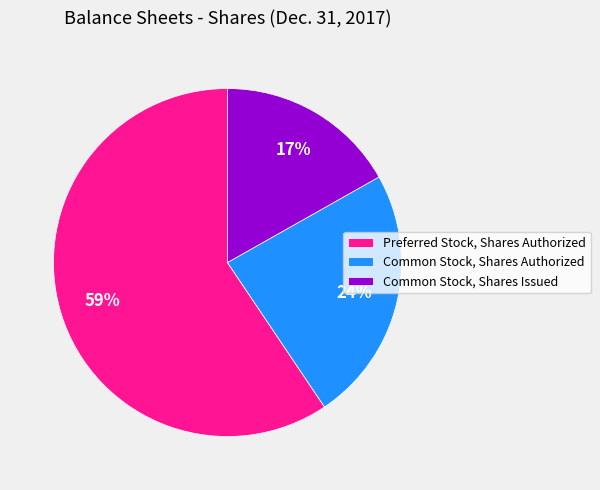

Does Common Stock, Shares Issued account for over 50% of the chart?

No